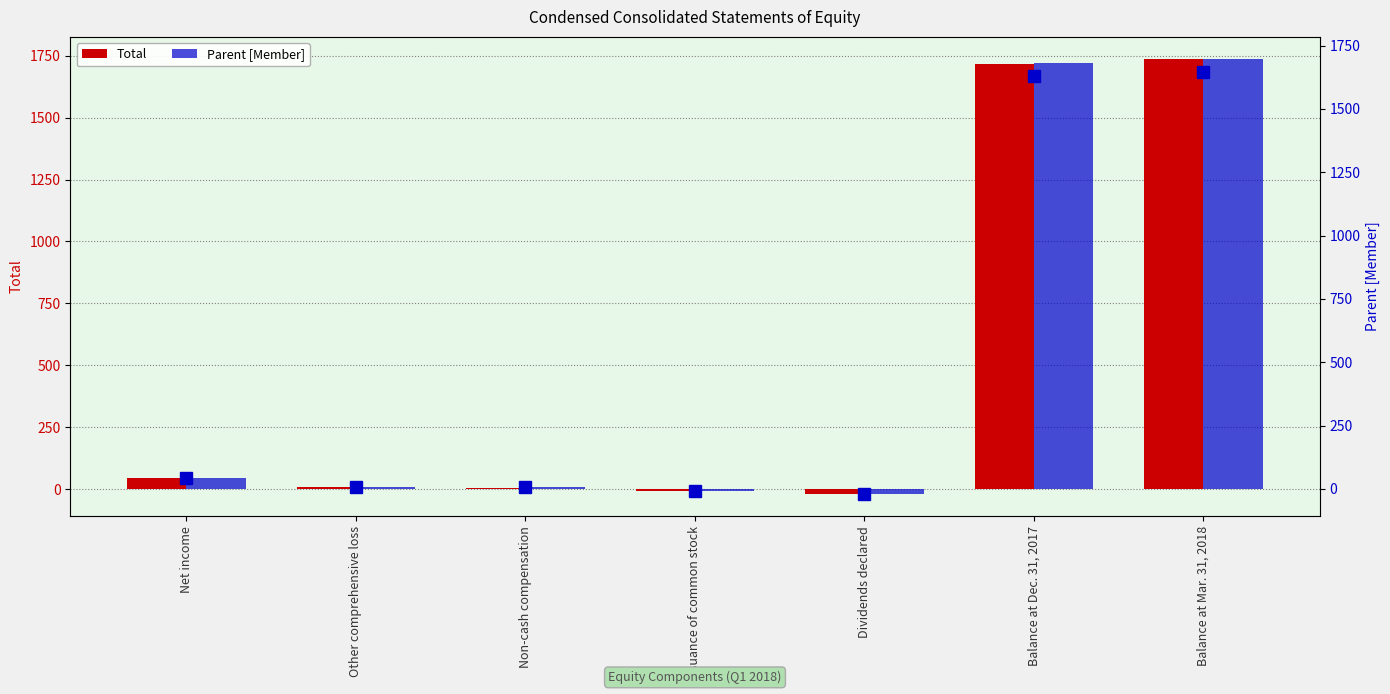

Which label corresponds to the largest value in the chart?

Balance at Mar. 31, 2018